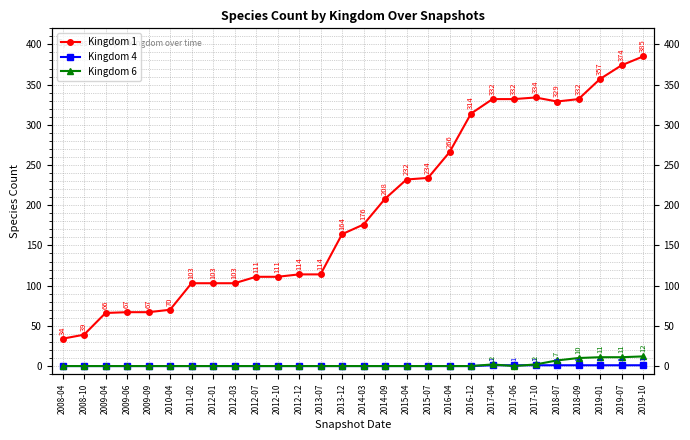

Which series has the largest total across all categories?

Kingdom 1